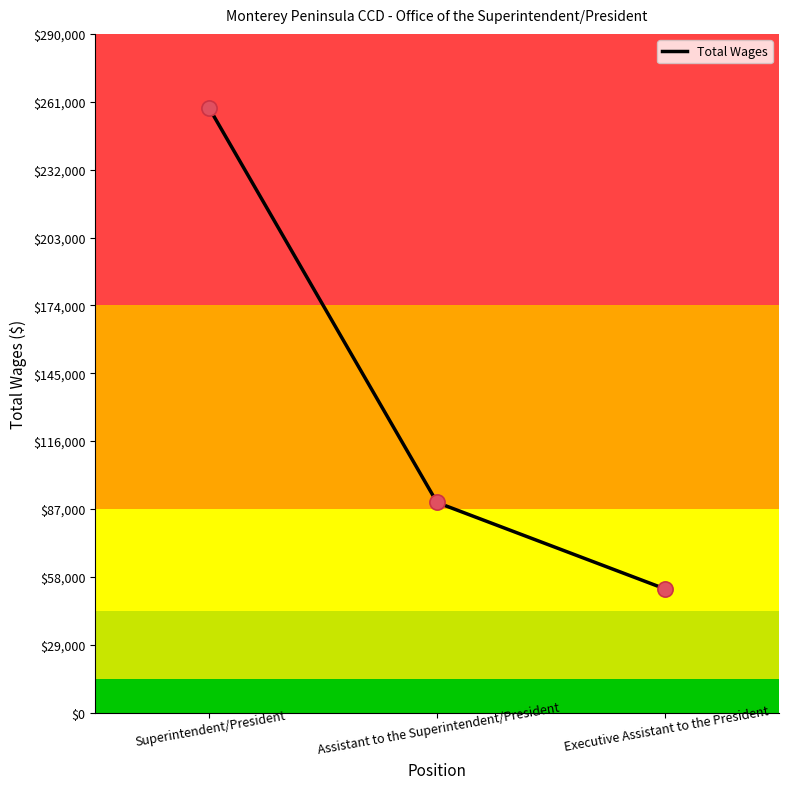

What is the change in value from Superintendent/President to Assistant to the Superintendent/President?

-168667